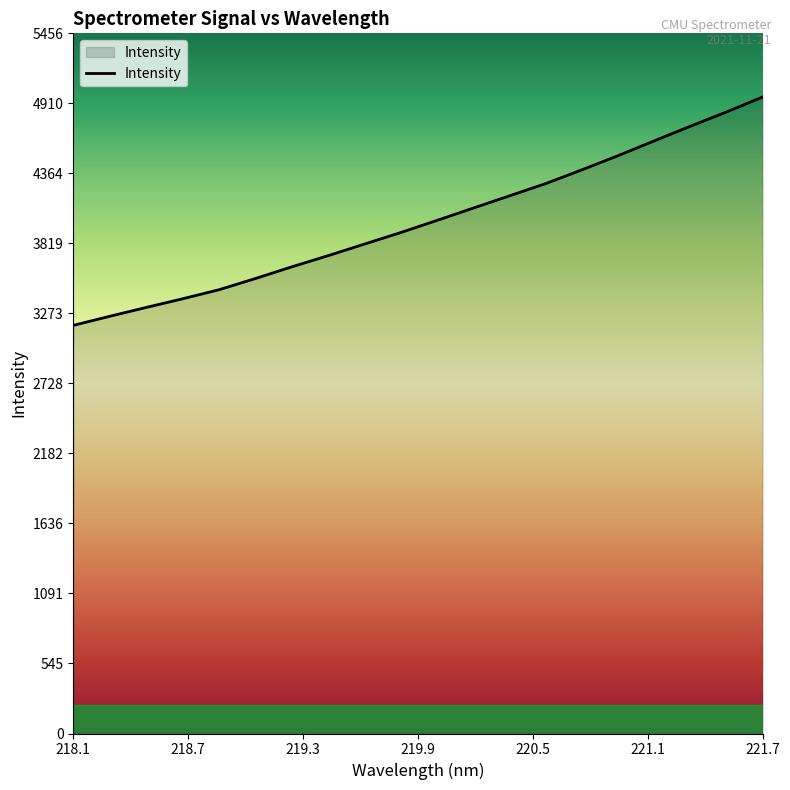

Does the chart display data point markers on the line(s)?

No